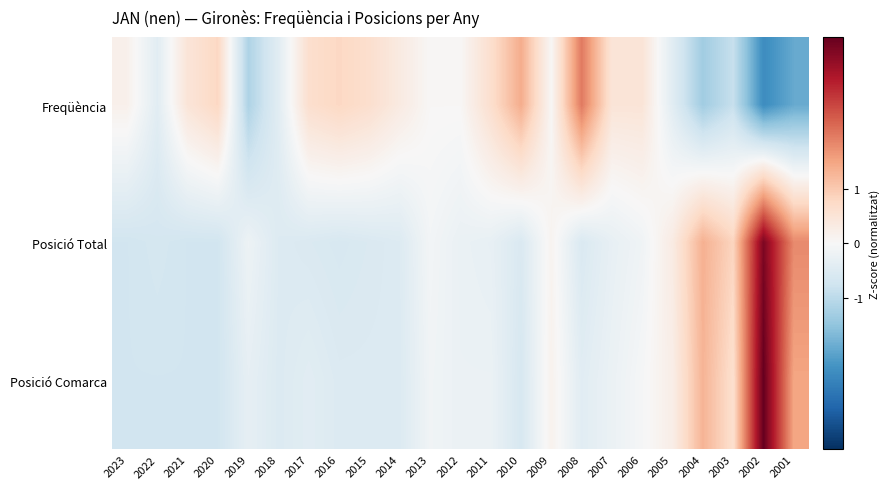

Which has a higher value, 2005 or 2012?

2012